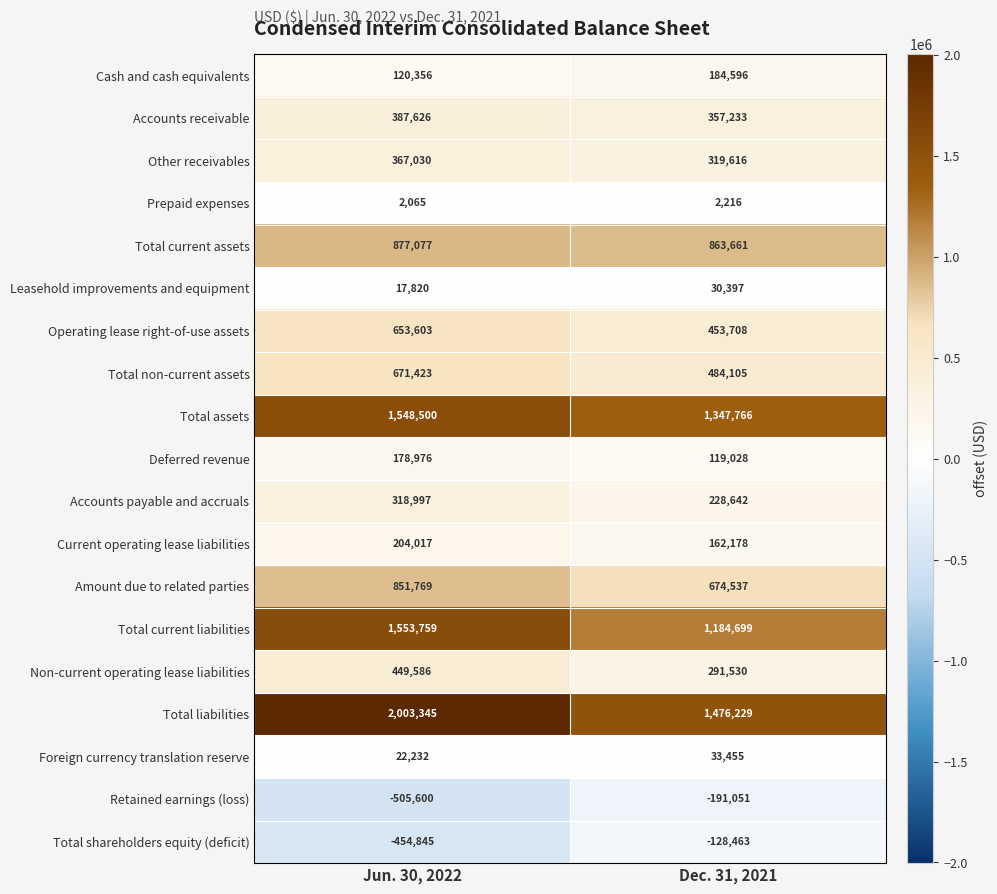

What is the average value of the Foreign currency translation reserve series?

27844